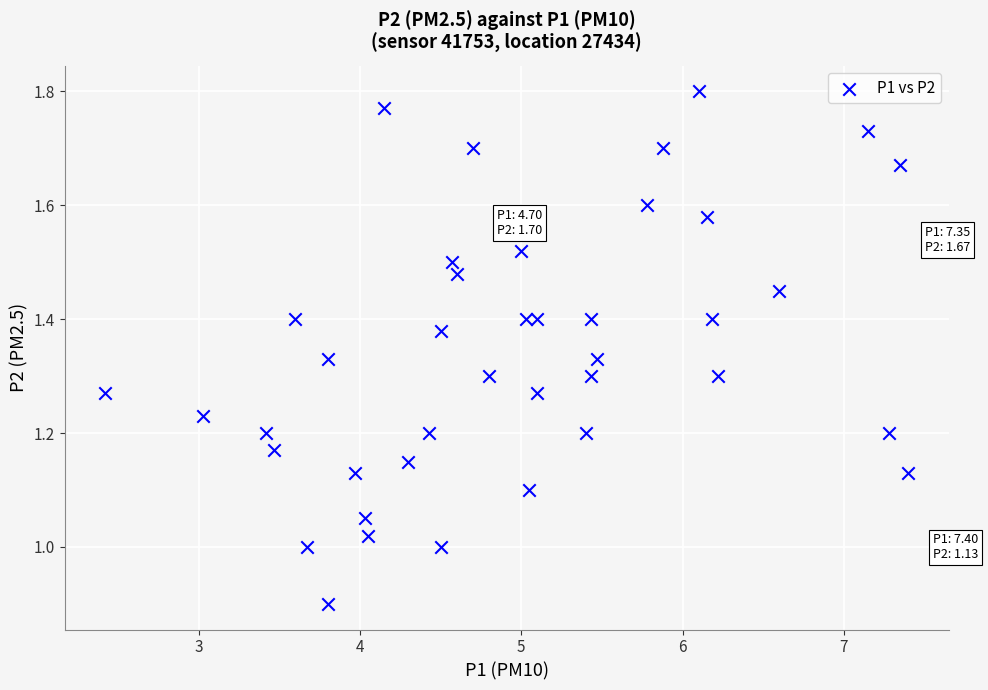

What is the range of X values (max minus min)?

5.0